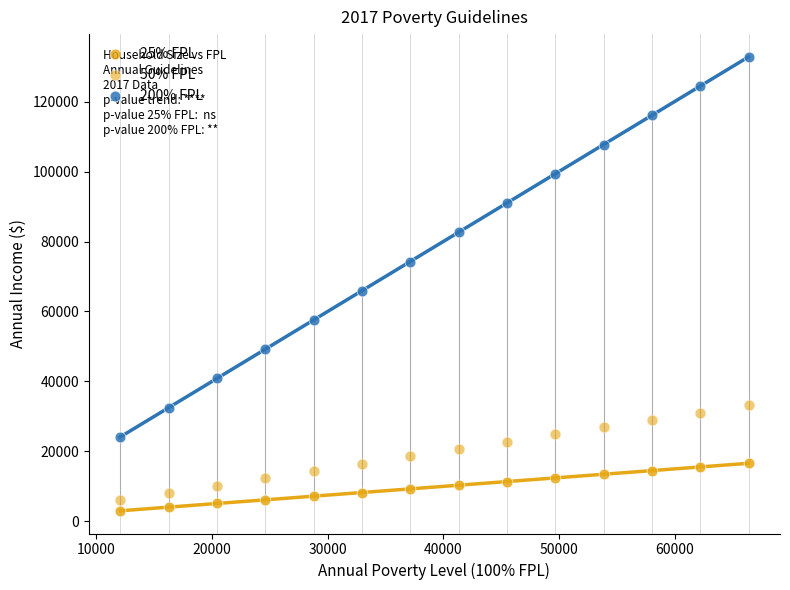

How many points are shown in the scatter plot?

42